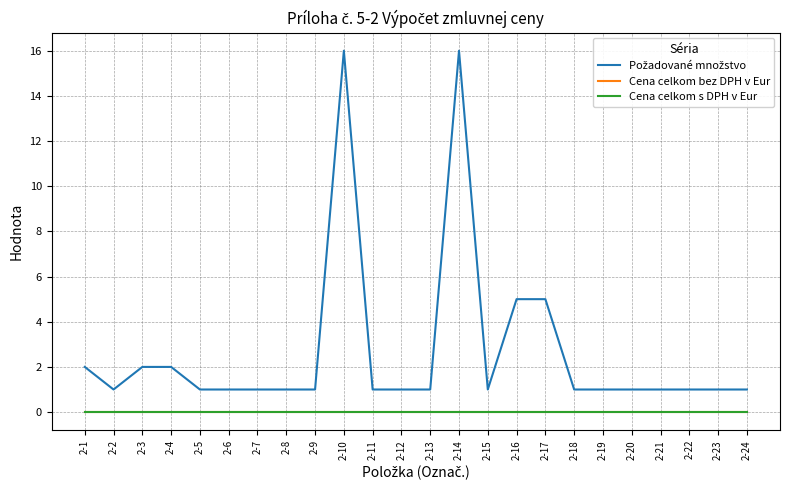

Does the chart have visible grid lines?

Yes